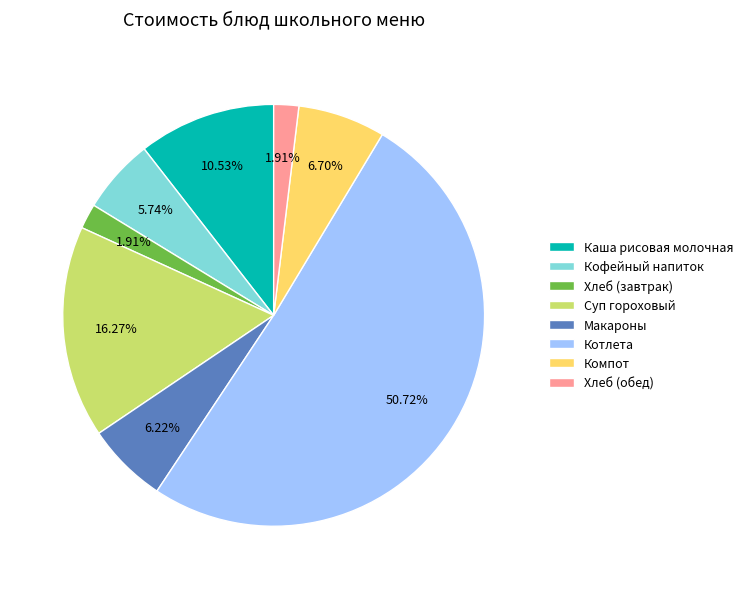

Combined, do Котлета and Макароны account for over 50%?

Yes